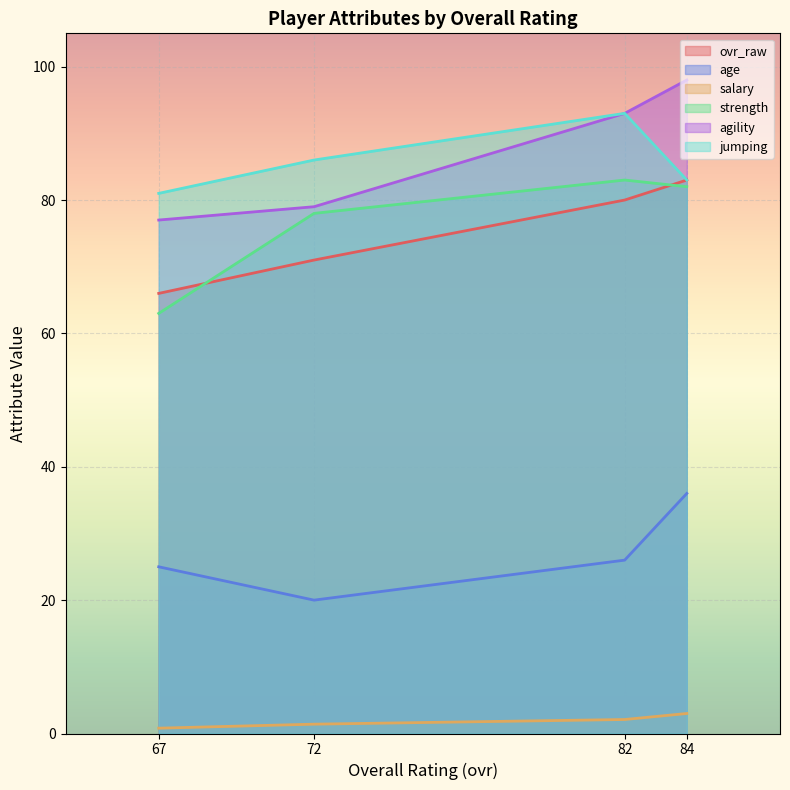

What is the difference between the maximum and second lowest values in the age series?

11.0